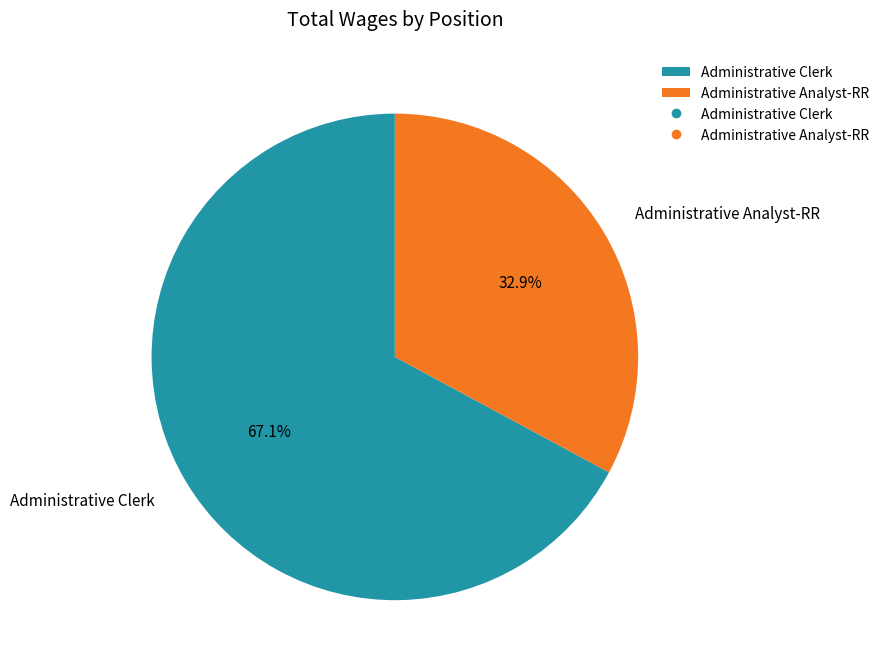

Which slice represents more than half of the pie?

Administrative Clerk